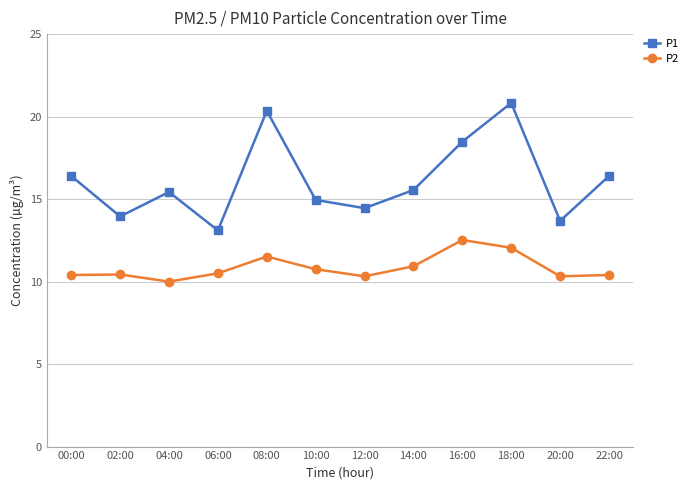

At which category does P1 reach its first local valley?

02:00